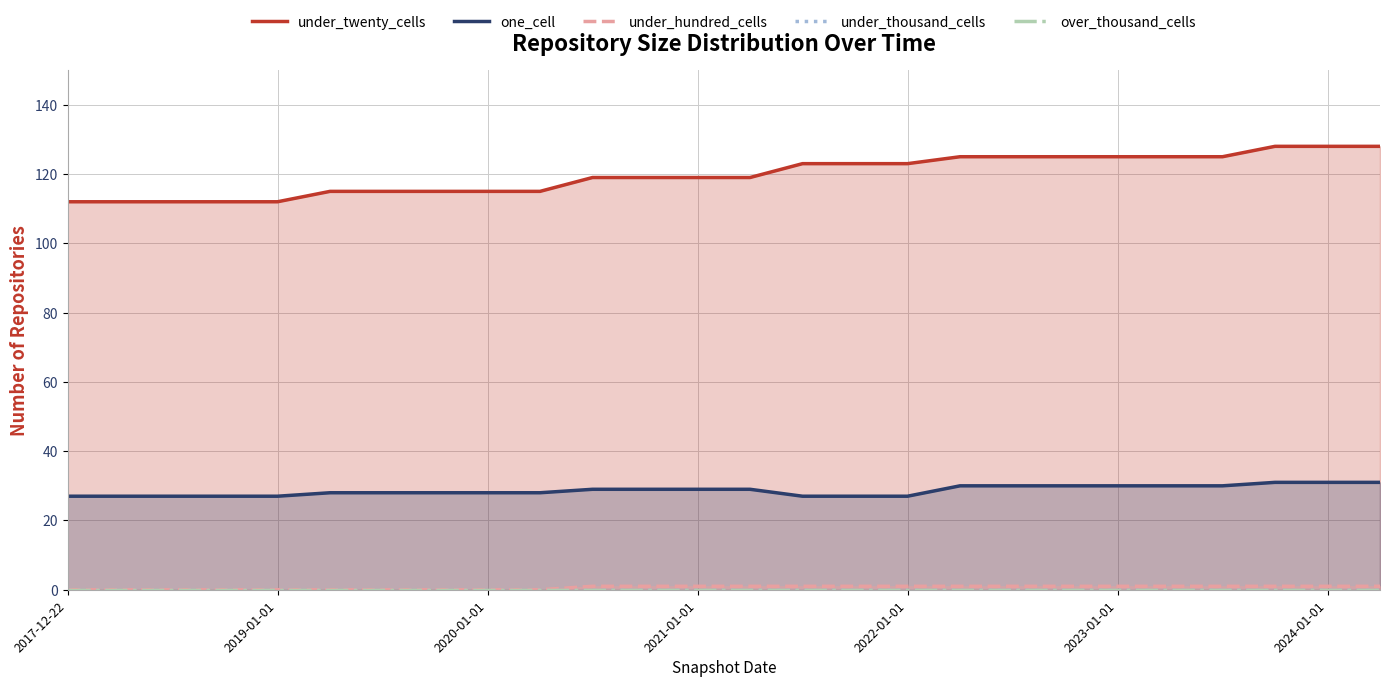

True or false: under_hundred_cells and under_twenty_cells cross at least once.

False